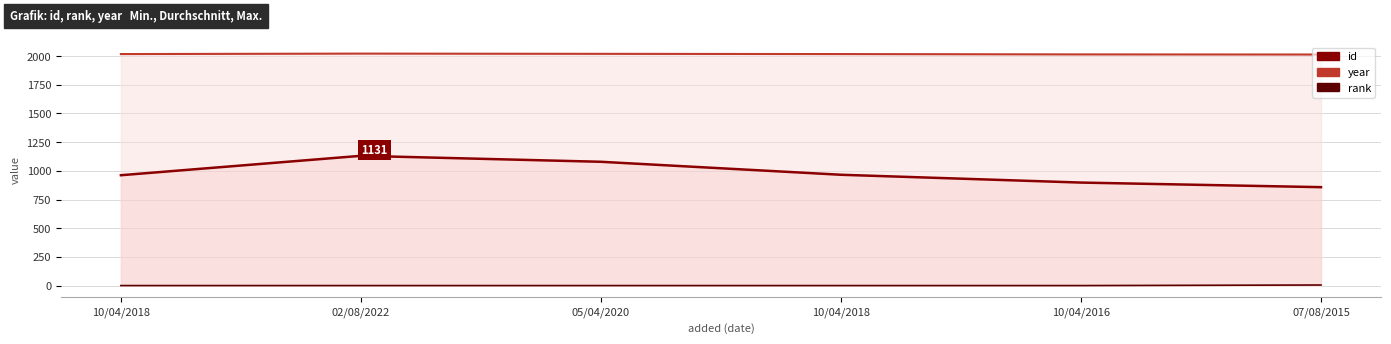

How many categories are shown in the chart?

6